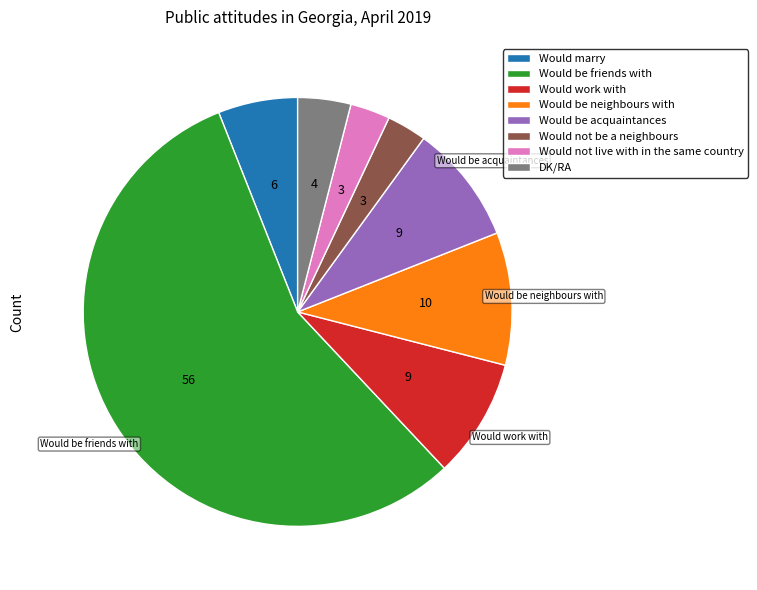

Between Would not live with in the same country and Would be acquaintances, which is larger?

Would be acquaintances